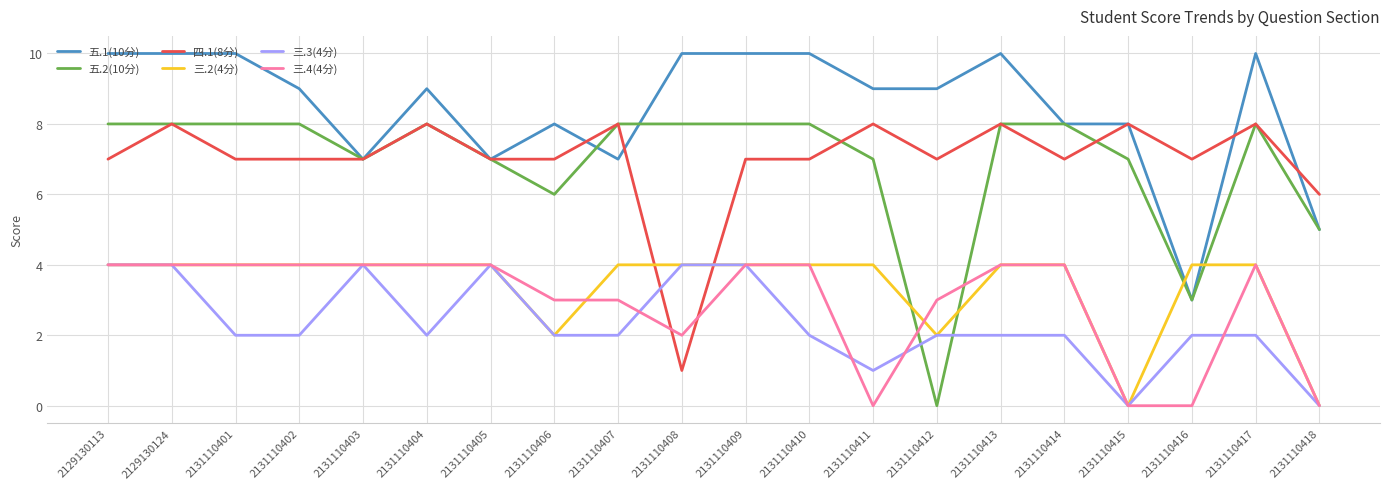

Which series has the largest total across all categories?

五.1(10分)